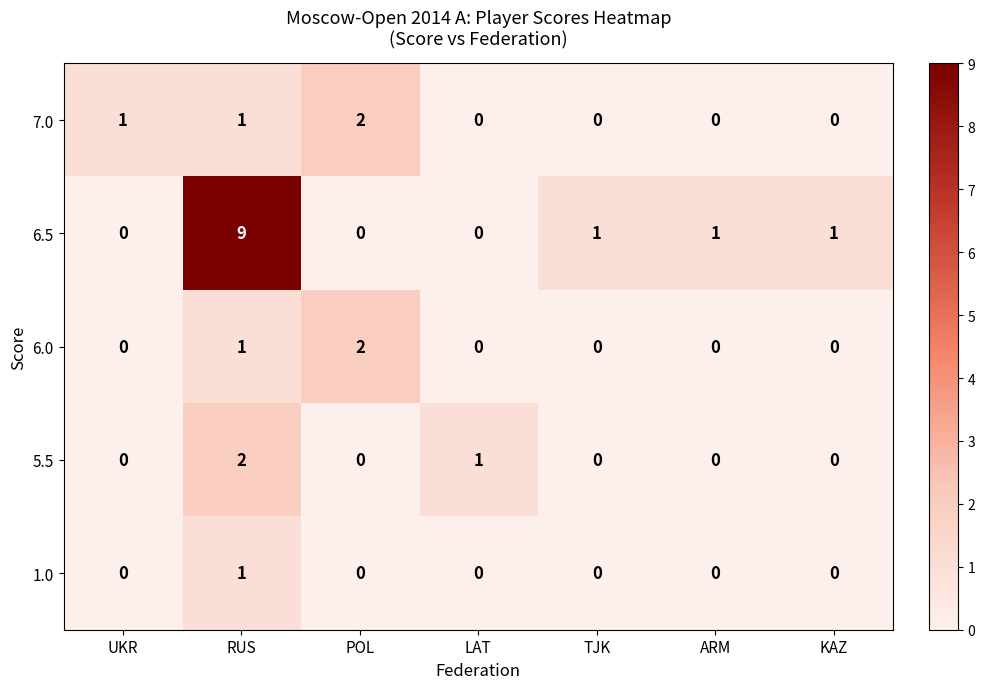

The value of 5.5 at TJK is 1. True or false?

False